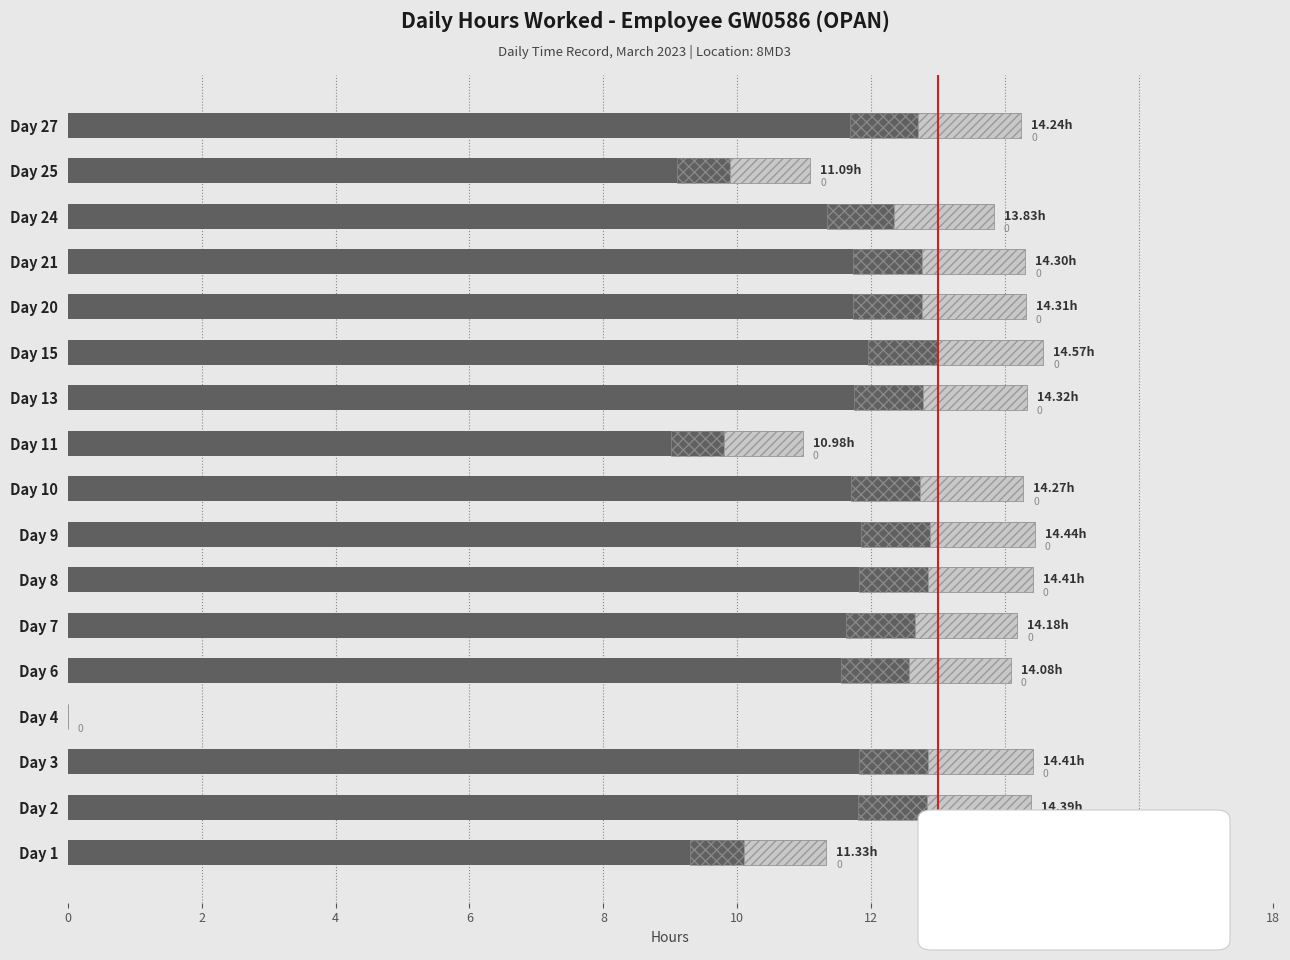

List the series in order of their peak value, highest first.

Hours Worked, Uncertainty Range, Upper Range